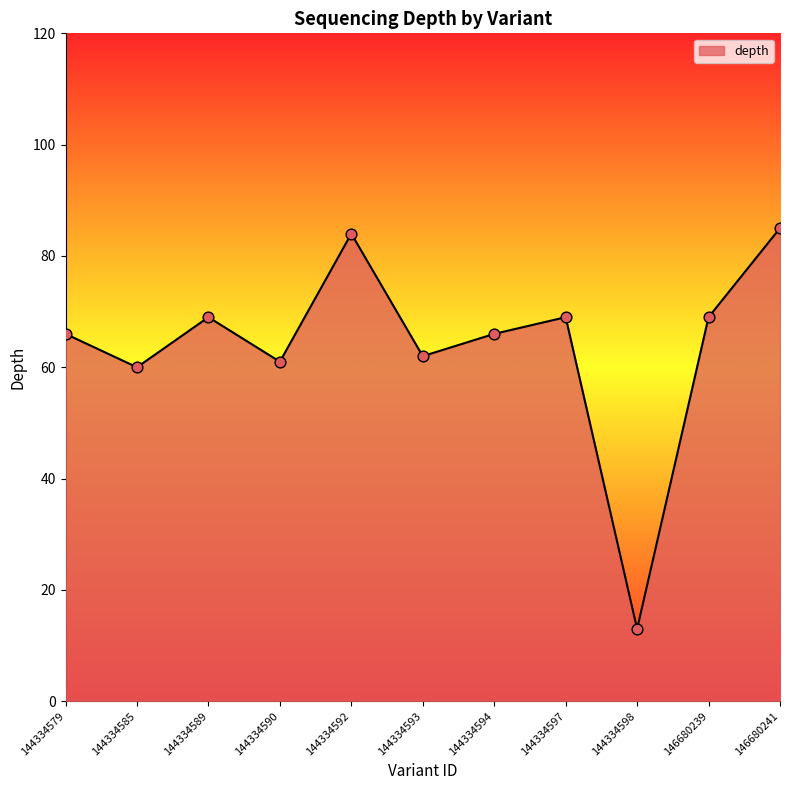

What is the change in value from 144334592 to 144334594?

-18